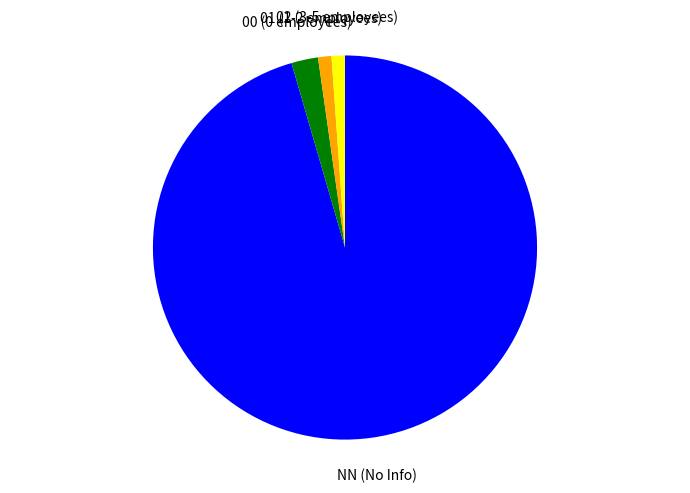

Does any single category account for the majority?

Yes